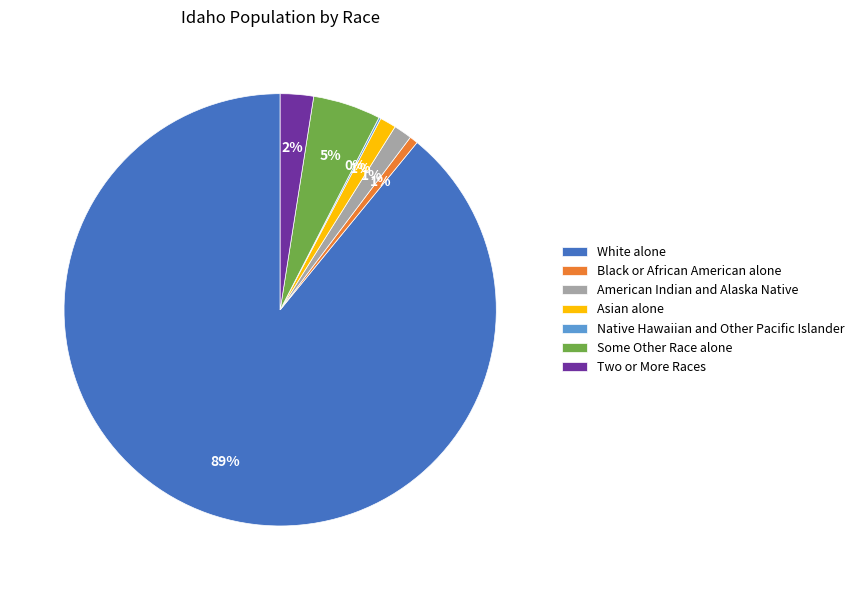

The Asian alone slice represents 11% of the pie. True or false?

False